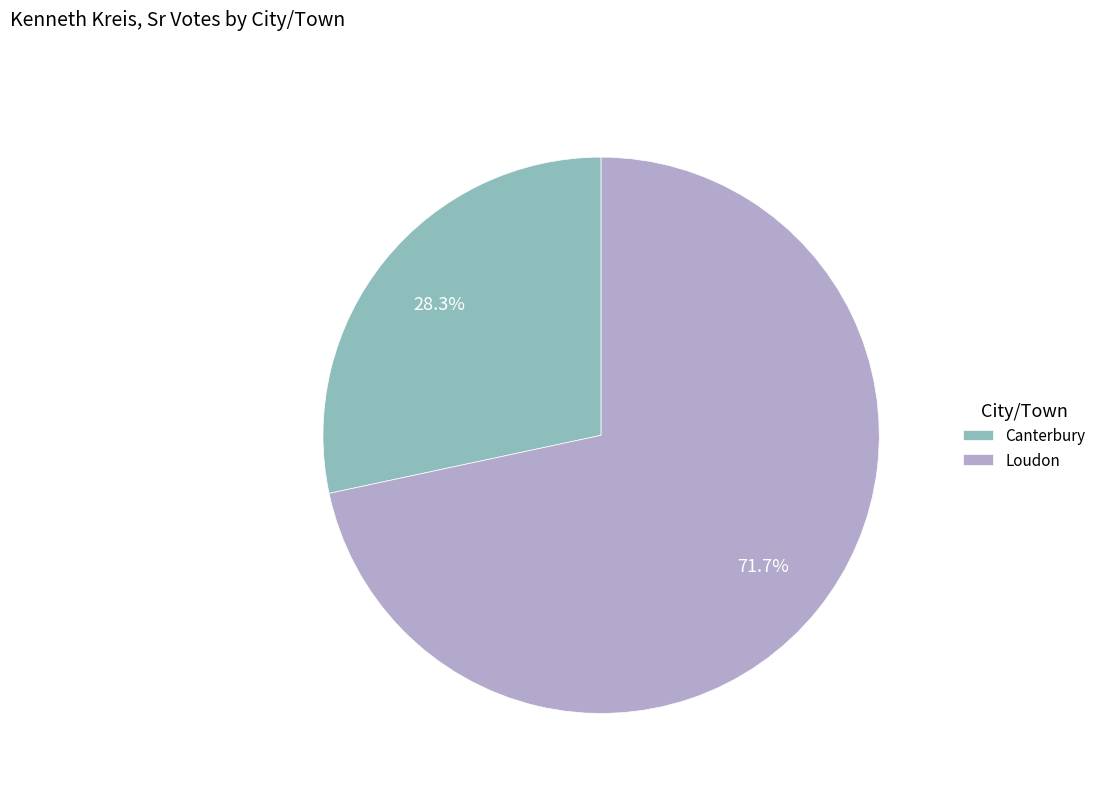

How many slices are in this pie chart?

2